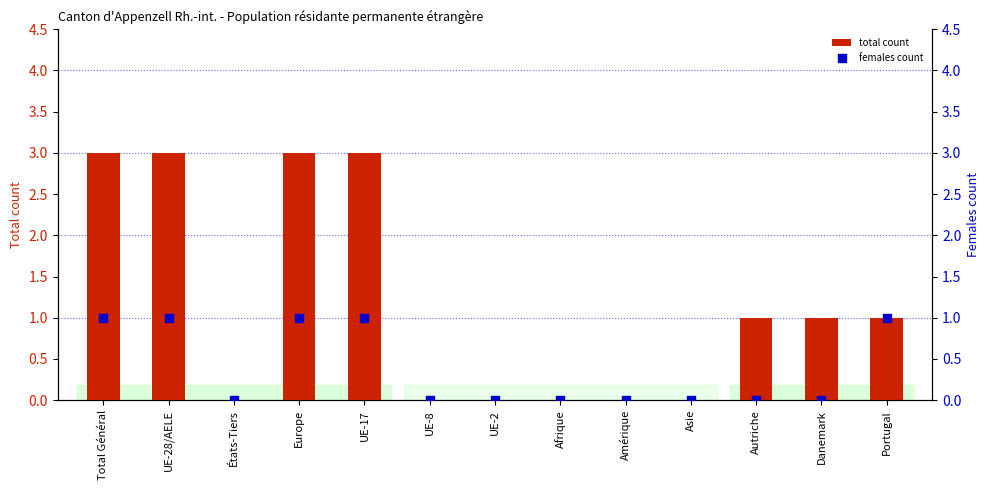

At which category is the sum across all series the highest?

Total Général